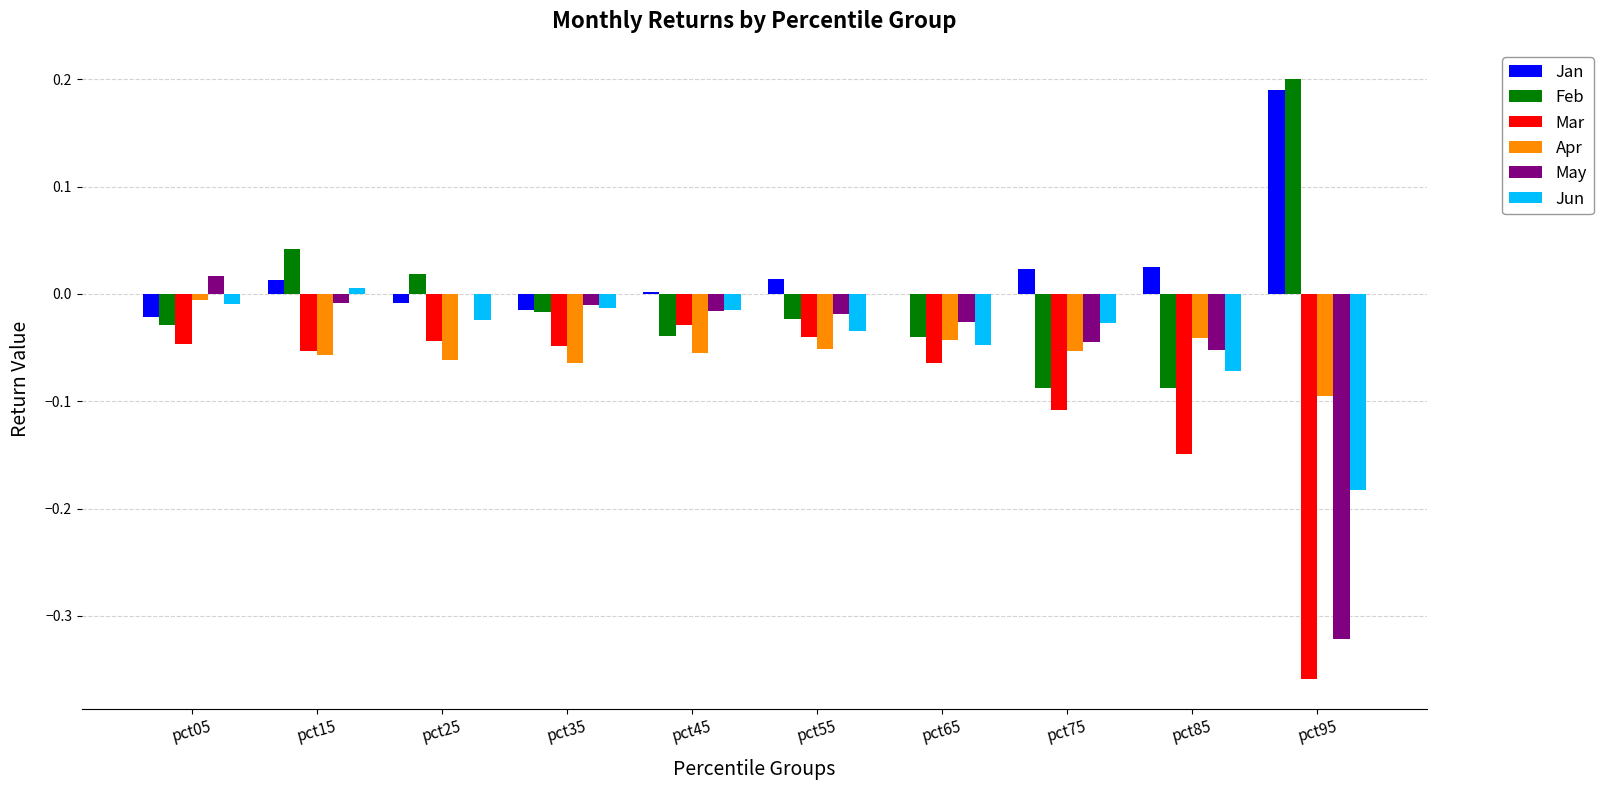

Where does the Jun series first go above 0?

pct15